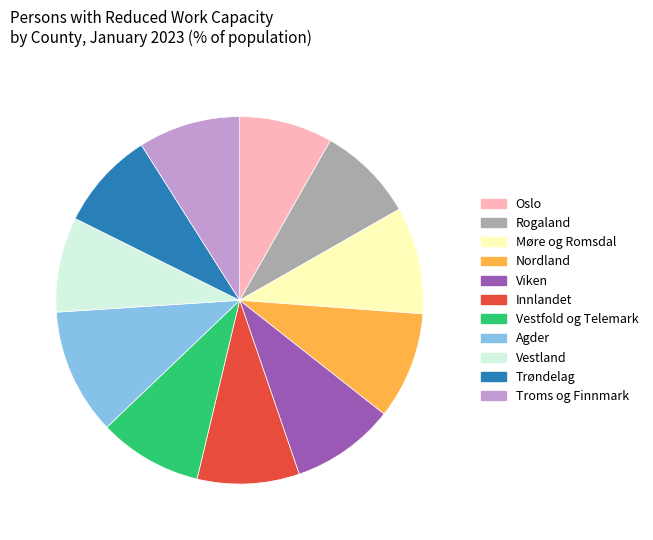

Between Innlandet and Oslo, which is larger?

Innlandet